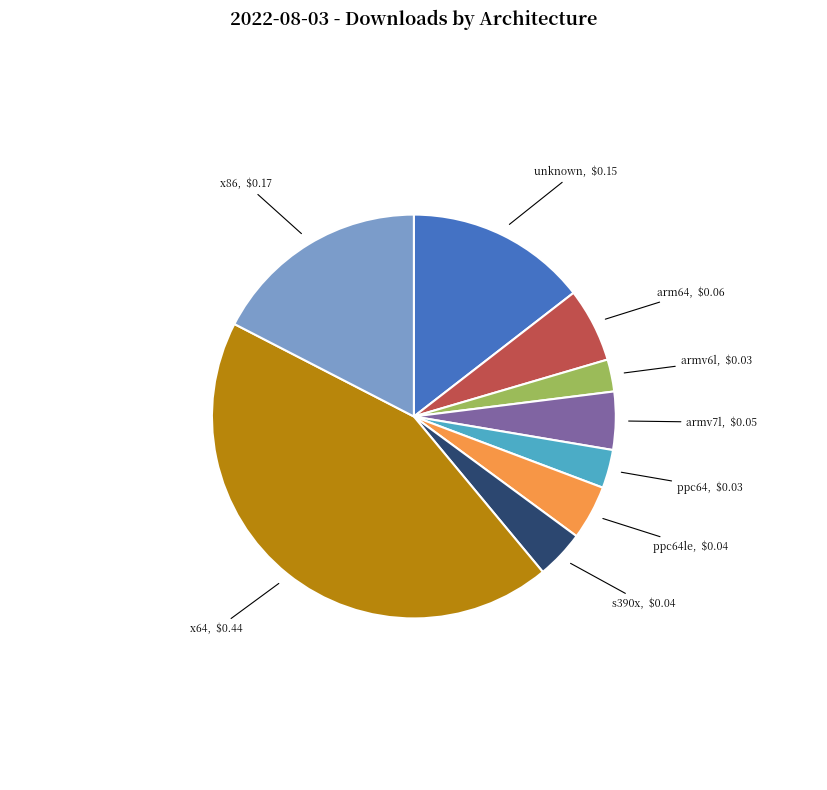

Does any single category account for the majority?

No